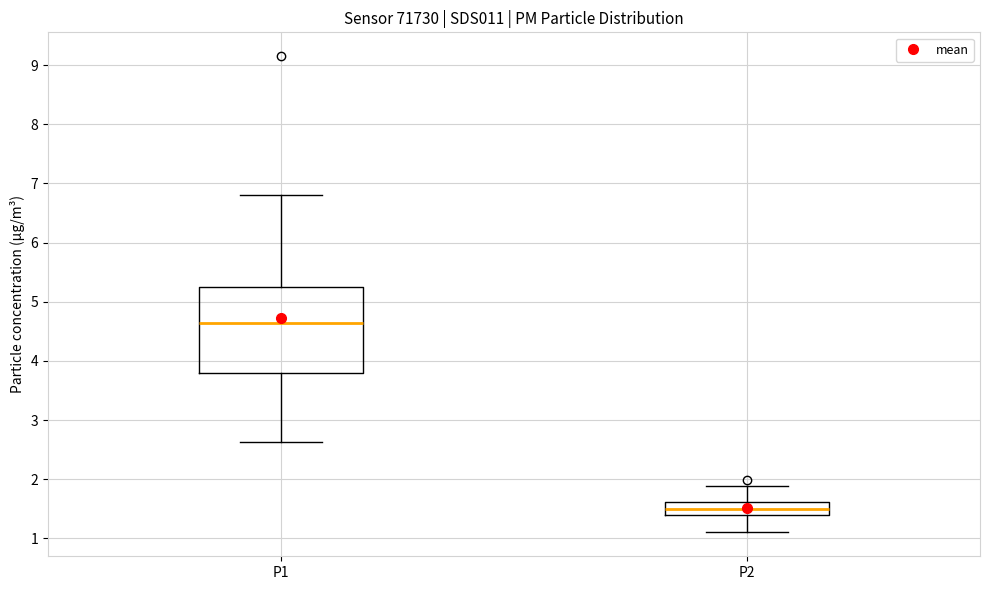

Which box has the lowest median line?

P2